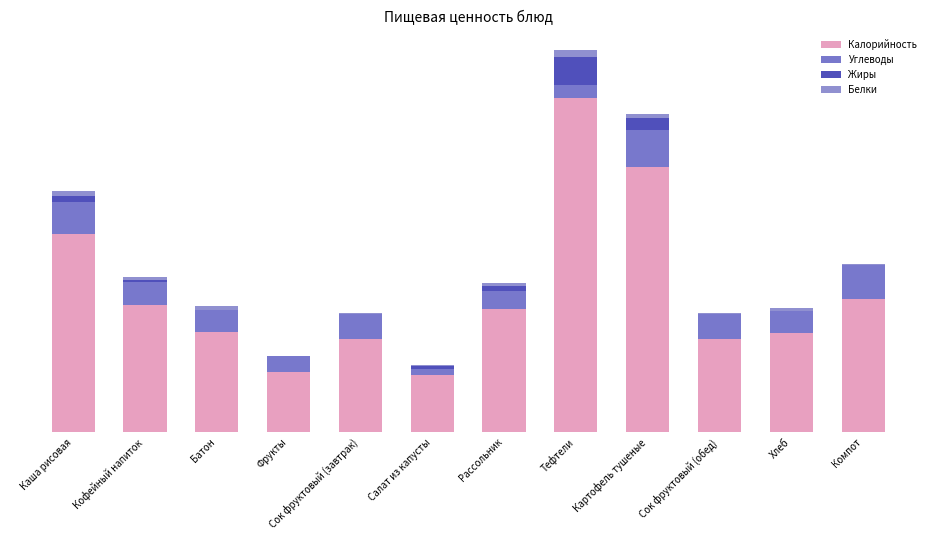

Is it true that Углеводы equals 11.9 at Тефтели?

True